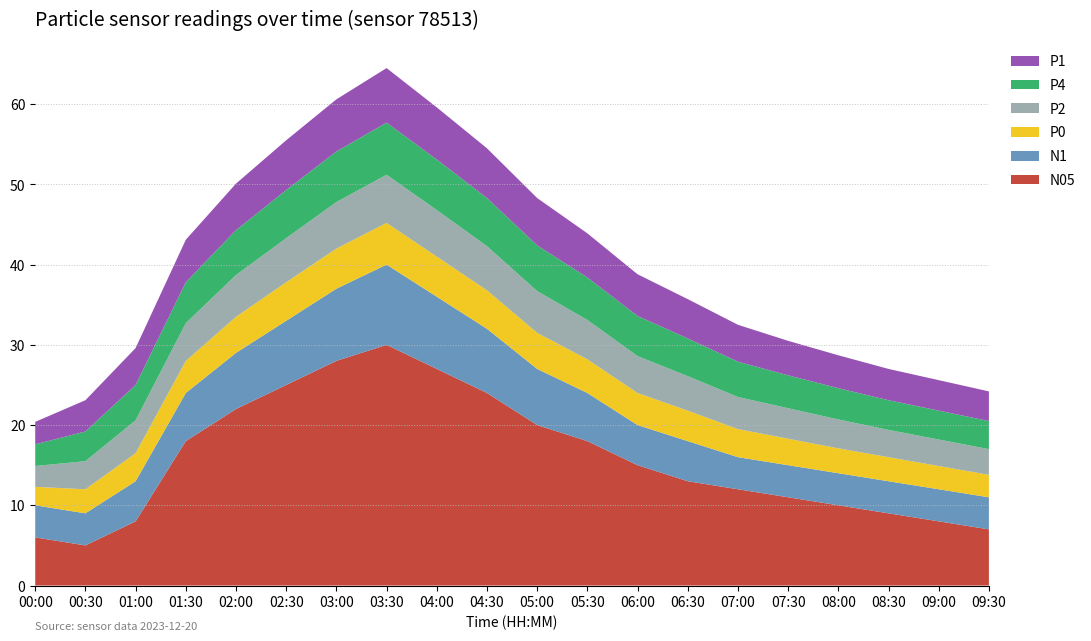

Reading right to left, list all the values displayed in this chart.

N05: 7.0	8.0	9.0	10.0	11.0	12.0	13.0	15.0	18.0	20.0	24.0	27.0	30.0	28.0	25.0	22.0	18.0	8.0	5.0	6.0
N1: 4.0	4.0	4.0	4.0	4.0	4.0	5.0	5.0	6.0	7.0	8.0	9.0	10.0	9.0	8.0	7.0	6.0	5.0	4.0	4.0
P0: 2.8	2.9	3.0	3.1	3.3	3.5	3.8	4.0	4.2	4.5	4.8	5.0	5.2	5.0	4.8	4.5	4.0	3.5	3.0	2.3
P2: 3.2	3.3	3.4	3.6	3.8	4.0	4.3	4.6	4.9	5.2	5.5	5.8	6.0	5.8	5.5	5.2	4.7	4.1	3.5	2.6
P4: 3.5	3.6	3.7	3.9	4.1	4.4	4.7	5.0	5.3	5.7	6.0	6.3	6.5	6.3	6.0	5.6	5.1	4.4	3.7	2.7
P1: 3.7	3.8	3.9	4.1	4.3	4.6	4.9	5.2	5.5	5.9	6.2	6.5	6.8	6.5	6.2	5.8	5.3	4.6	3.9	2.8